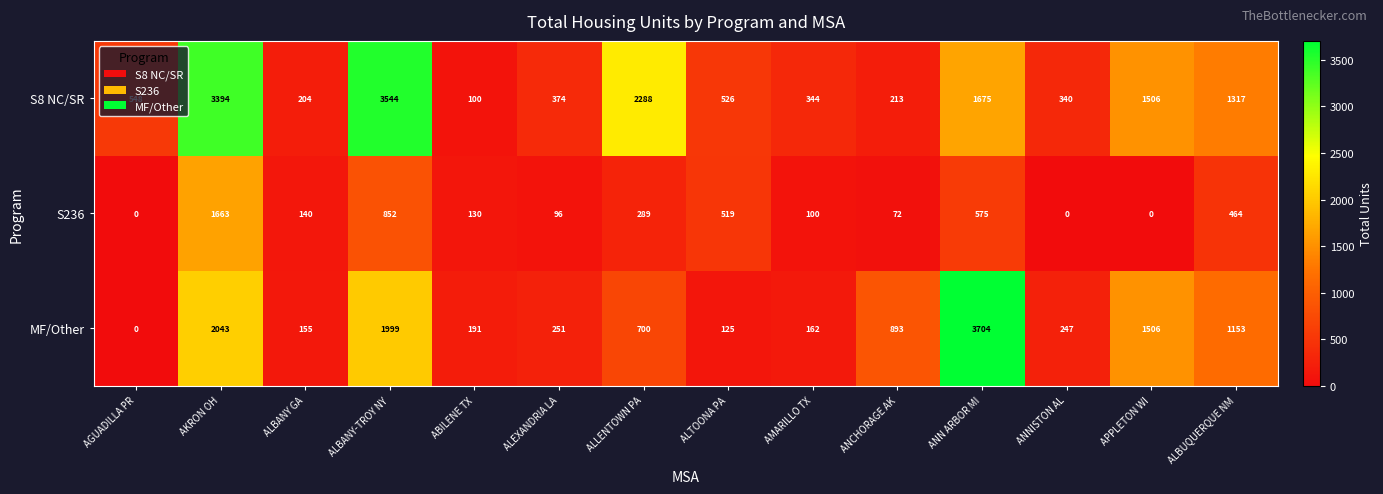

What is the average value of the S236 series?

350